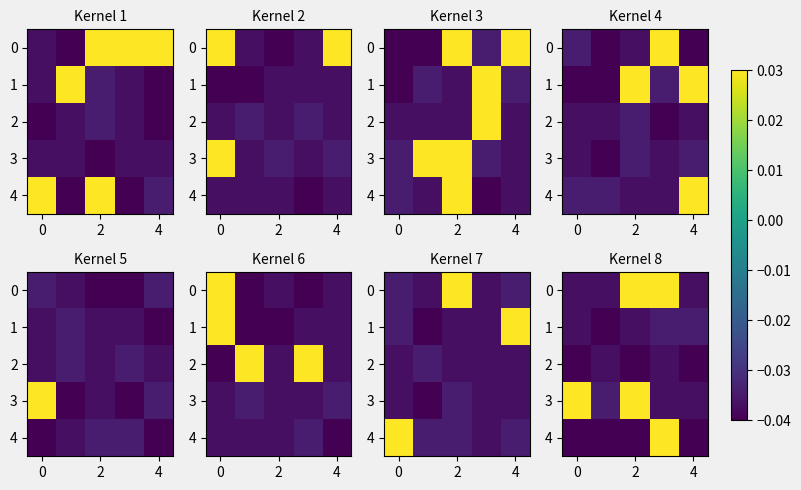

At which category does the chart reach its peak across all series?

2